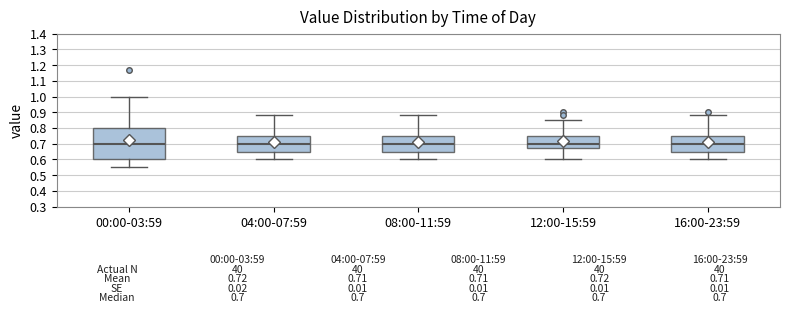

Which box is the tallest, from its lower edge to its upper edge?

00:00-03:59